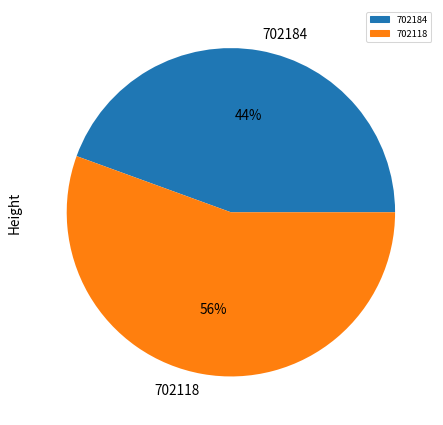

Combined, do 702118 and 702184 account for over 50%?

Yes